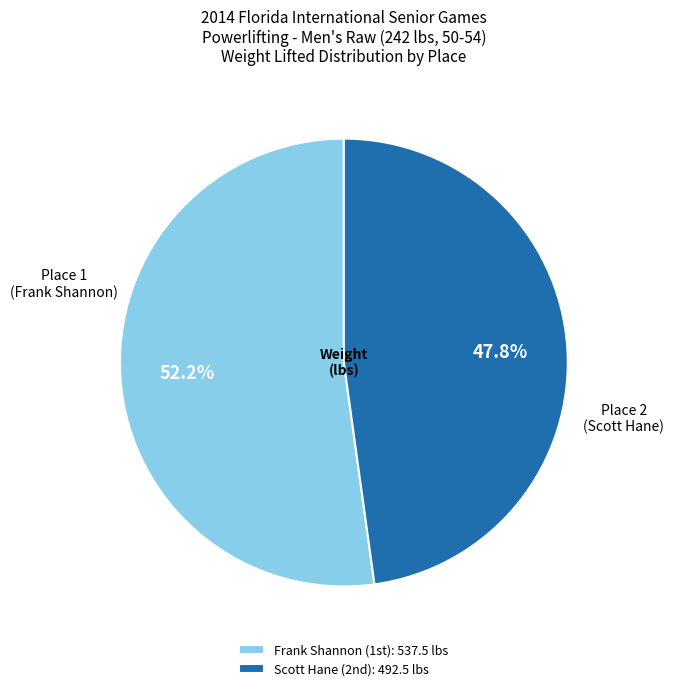

Which category accounts for the majority?

Frank Shannon (1st): 537.5 lbs